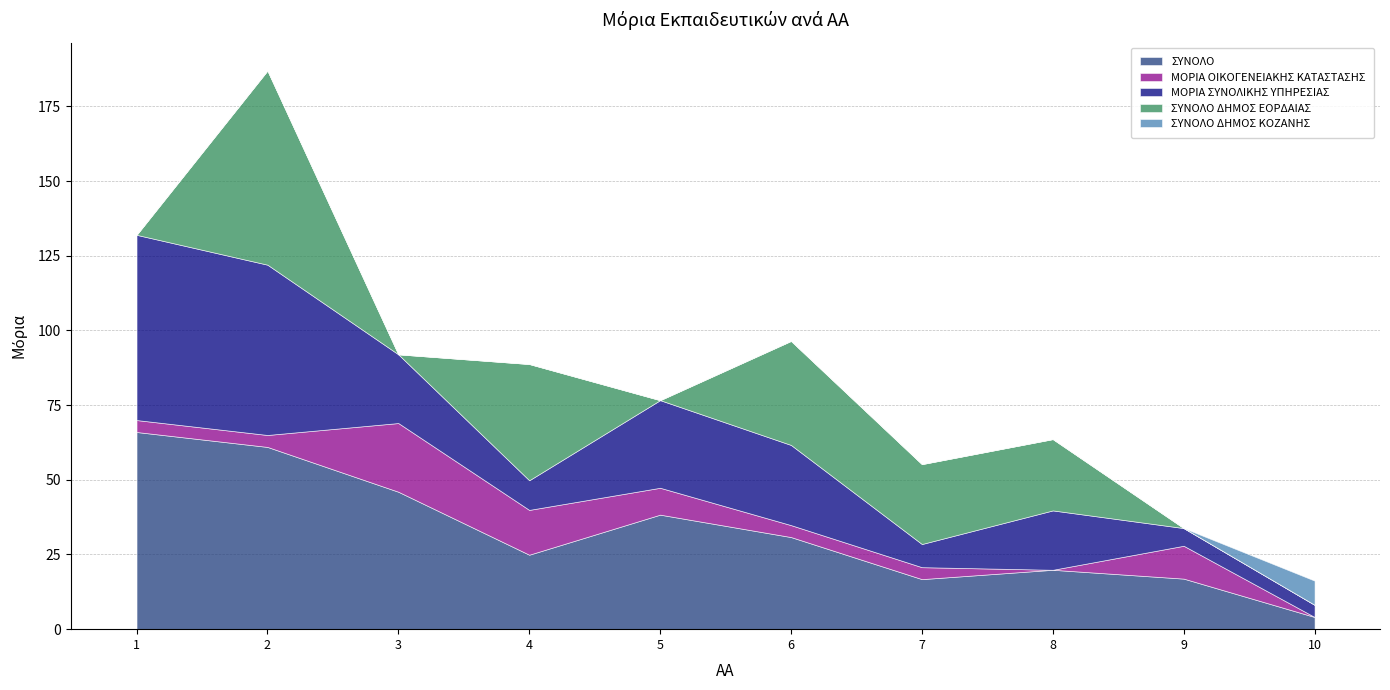

What is the maximum value for ΣΥΝΟΛΟ?

66.0